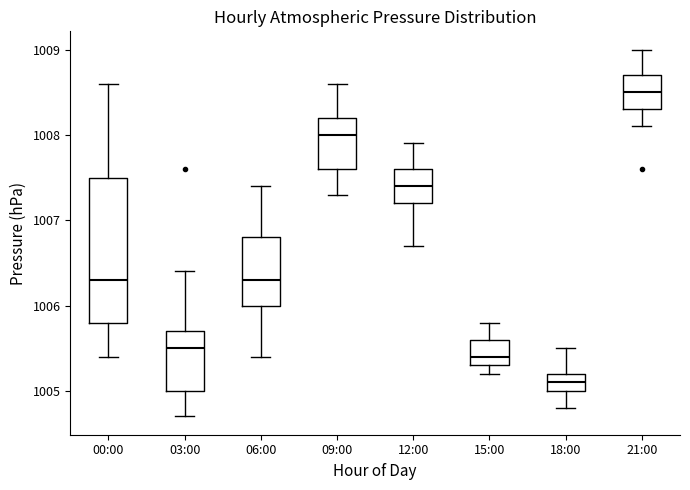

Reading left to right, transcribe this box plot: for each box, give where its median line is, the range the box spans, and where its two whiskers end, as read against the y-axis. The values are not printed on the chart, so give them approximately, as read against the axis.

00:00: median 1006.3, box 1005.8 to 1007.5, whiskers 1005.4 to 1008.6
03:00: median 1005.5, box 1005.0 to 1005.7, whiskers 1004.7 to 1006.4
06:00: median 1006.3, box 1006.0 to 1006.8, whiskers 1005.4 to 1007.4
09:00: median 1008.0, box 1007.6 to 1008.2, whiskers 1007.3 to 1008.6
12:00: median 1007.4, box 1007.2 to 1007.6, whiskers 1006.7 to 1007.9
15:00: median 1005.4, box 1005.3 to 1005.6, whiskers 1005.2 to 1005.8
18:00: median 1005.1, box 1005.0 to 1005.2, whiskers 1004.8 to 1005.5
21:00: median 1008.5, box 1008.3 to 1008.7, whiskers 1008.1 to 1009.0